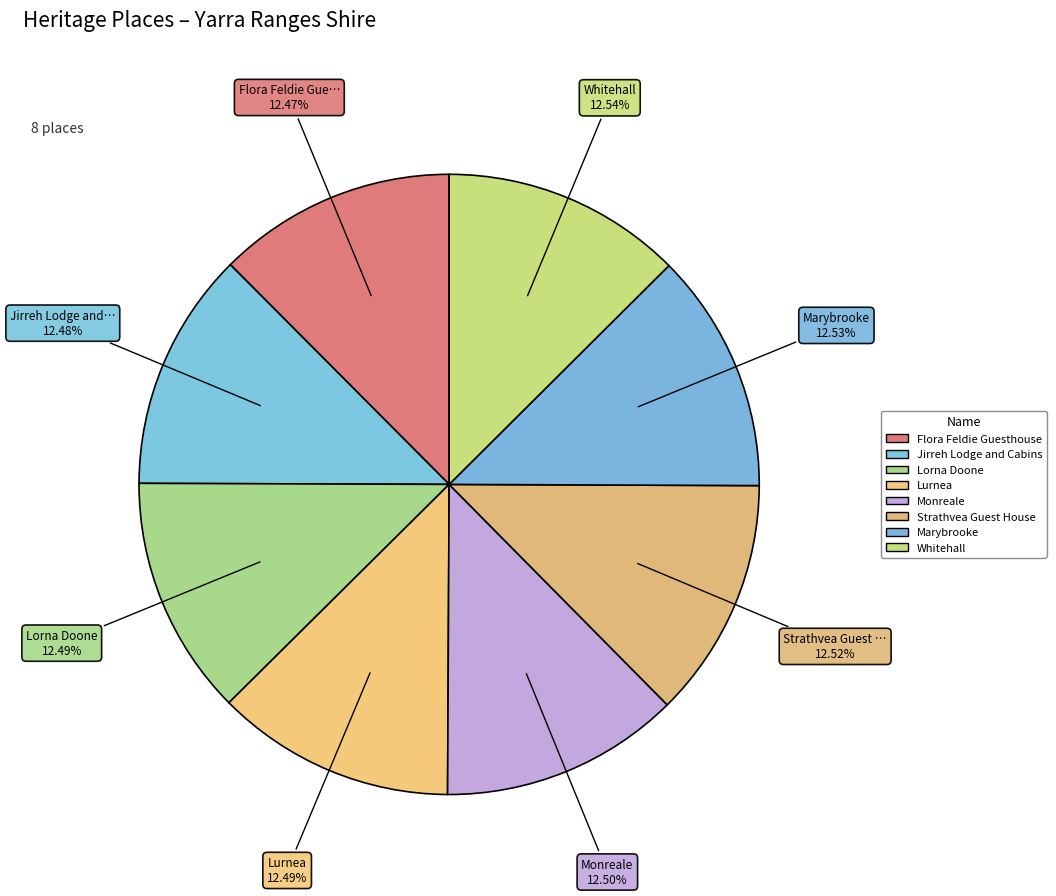

To the nearest percent, what percentage of the pie is Lorna Doone?

12%